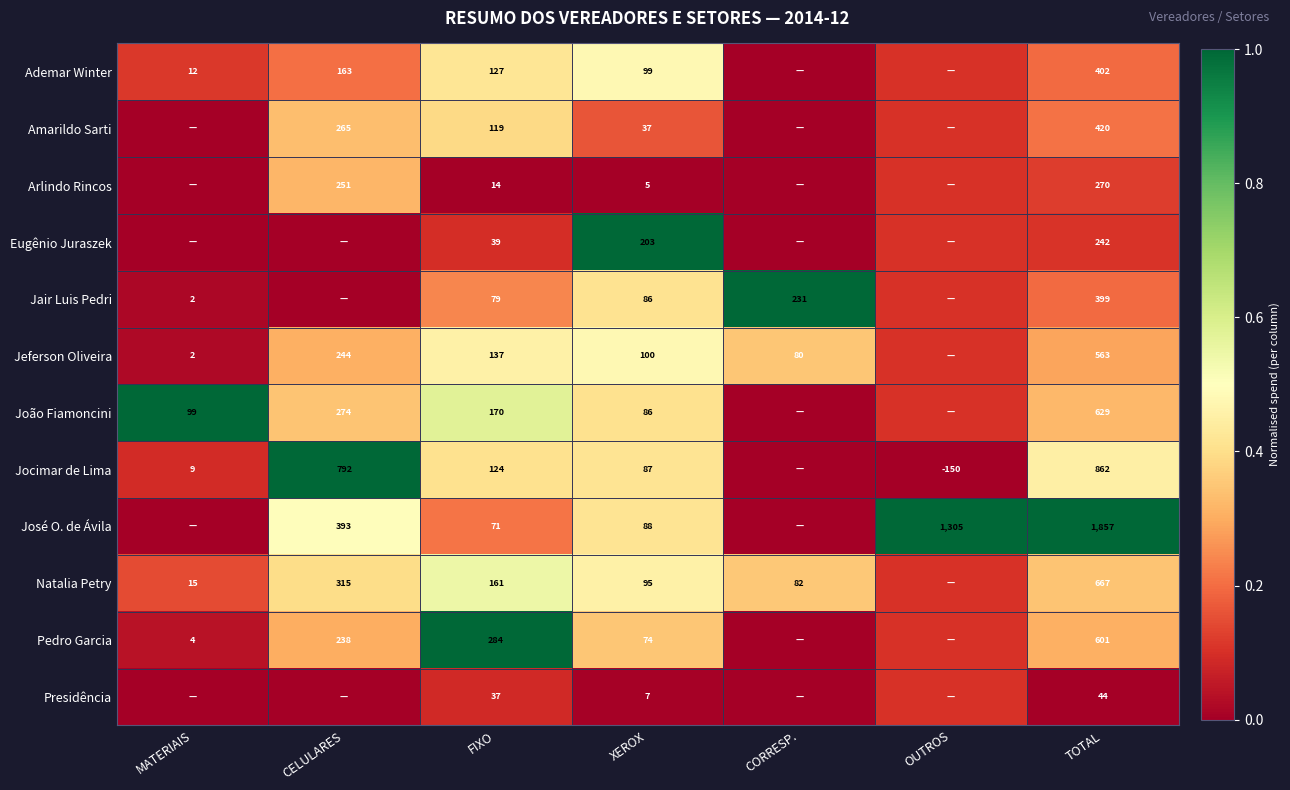

Rank the series at TOTAL from highest to lowest value.

José O. de Ávila, Jocimar de Lima, Natalia Petry, João Fiamoncini, Pedro Garcia, Jeferson Oliveira, Amarildo Sarti, Ademar Winter, Jair Luis Pedri, Arlindo Rincos, Eugênio Juraszek, Presidência